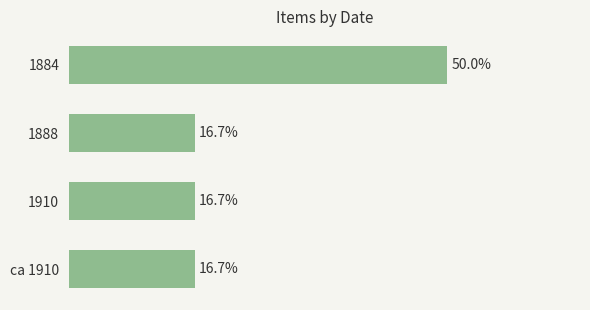

What is the label of the 1st bar from the bottom?

ca 1910